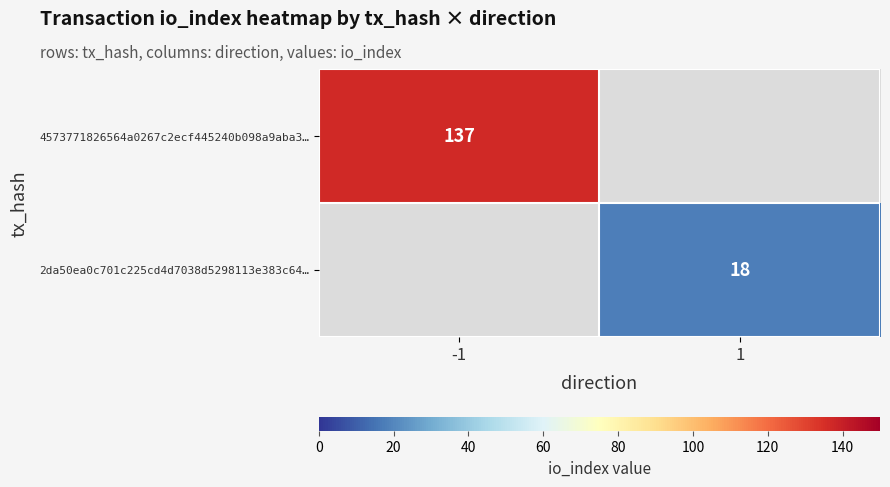

Is it true that 2da50ea0c701c225cd4d7038d5298113e383c64… equals 18 at 1?

True